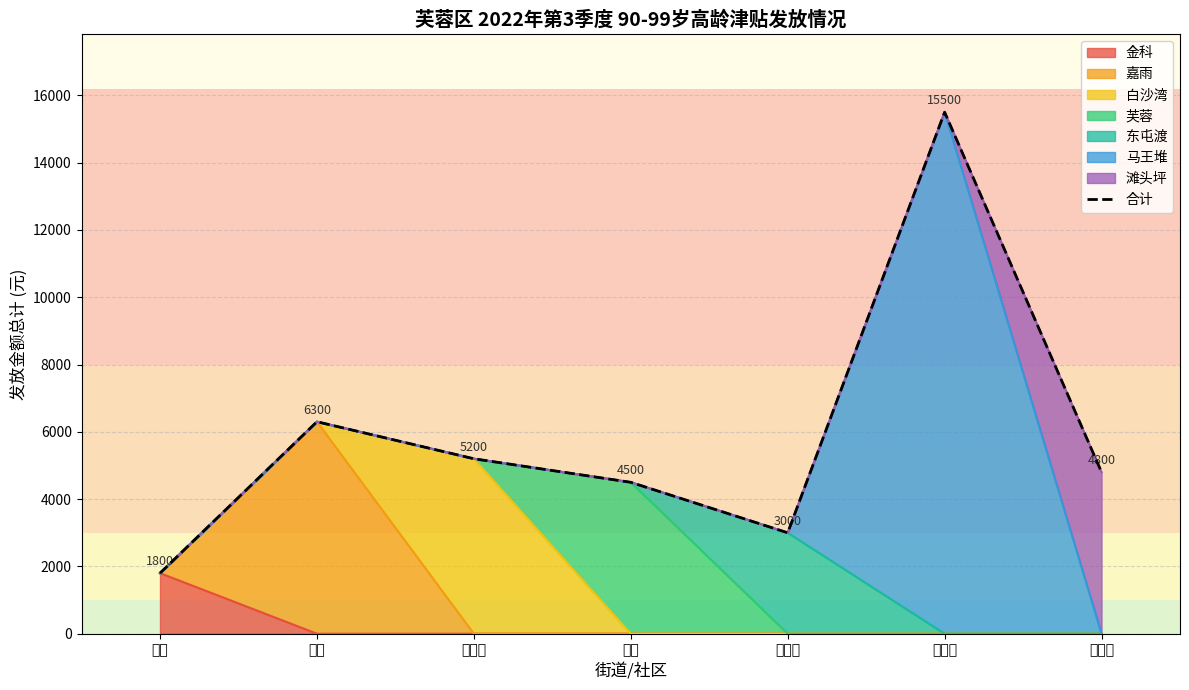

Reading left to right, extract all data points from this chart.

1800	6300	5200	4500	3000	15500	4800